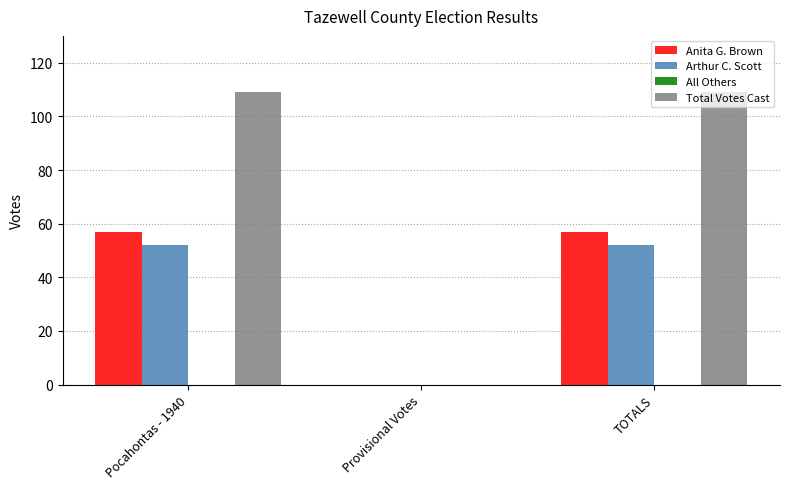

What is the maximum value shown in the chart?

109